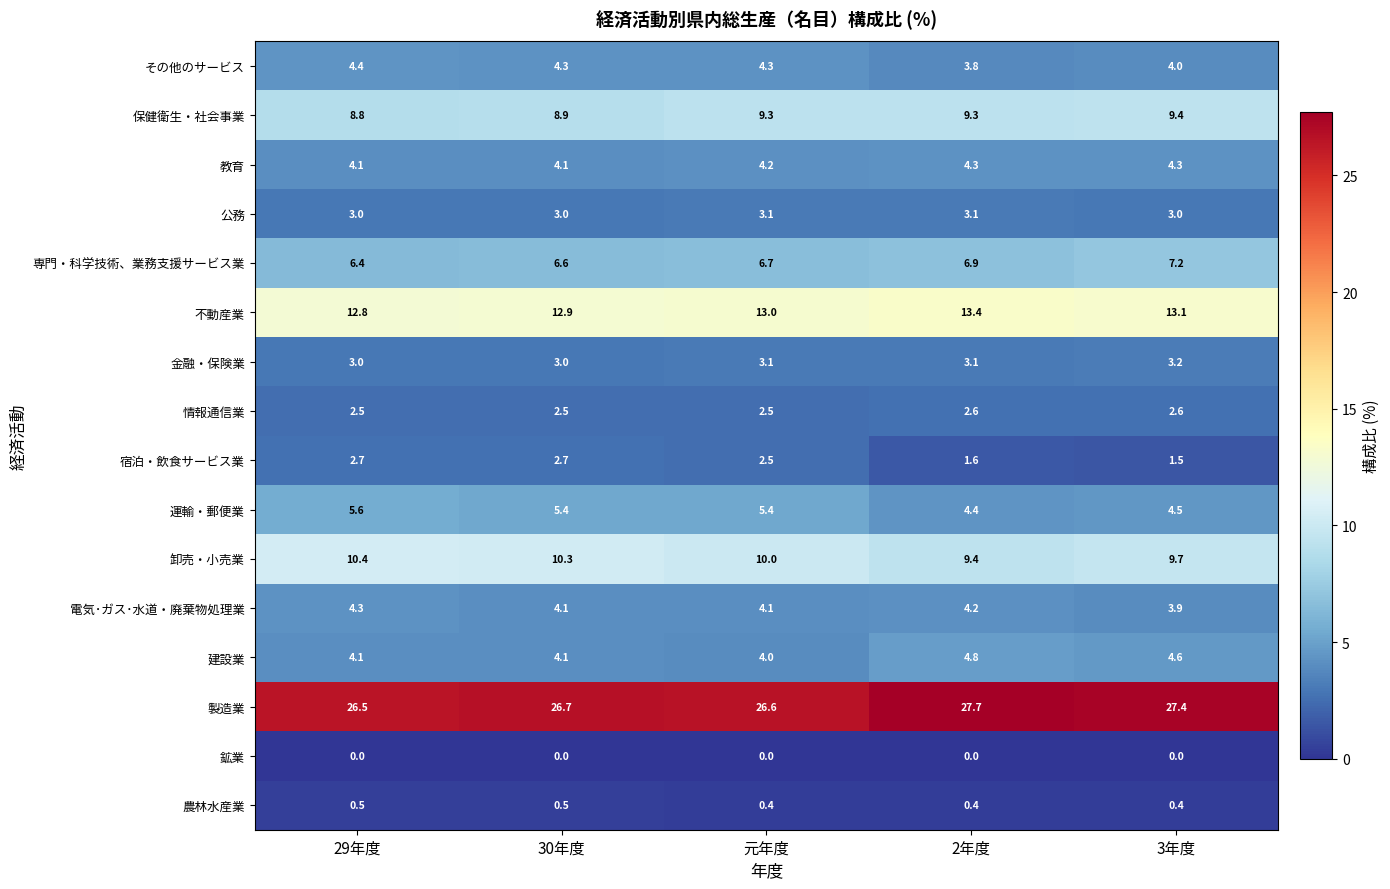

Which series changed the most between 29年度 and 3年度?

宿泊・飲食サービス業